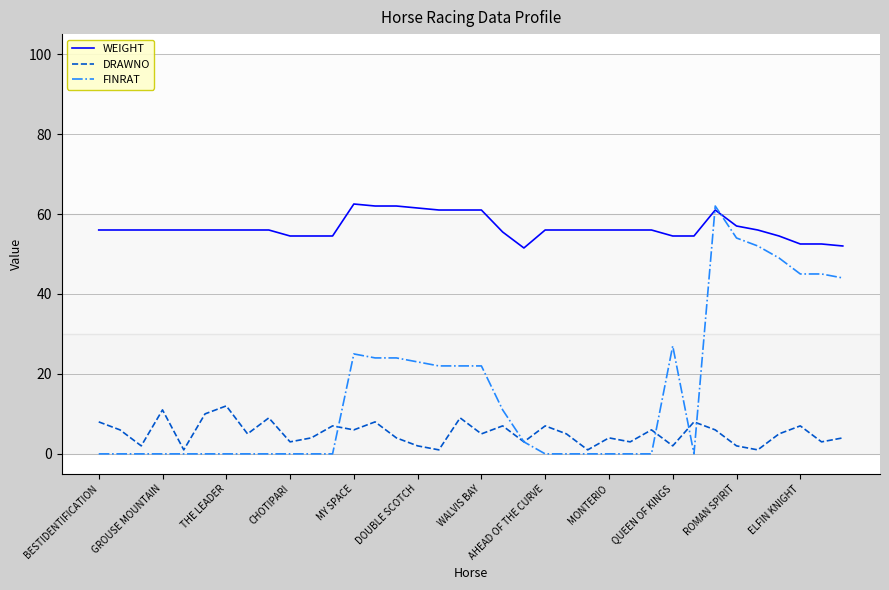

Rank the series by their average value, from highest to lowest.

WEIGHT, FINRAT, DRAWNO